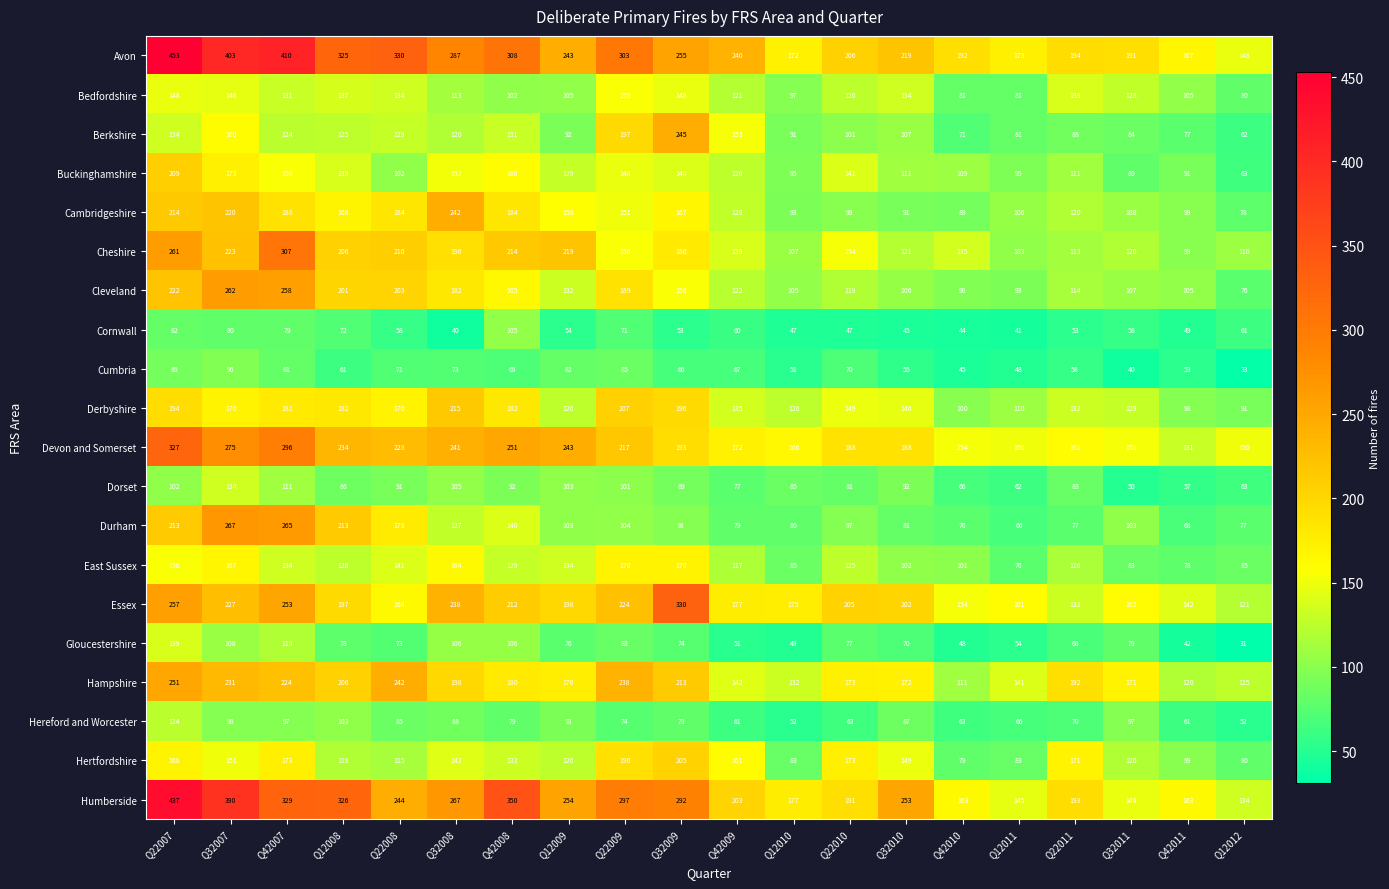

Which series has the widest spread of values?

Avon